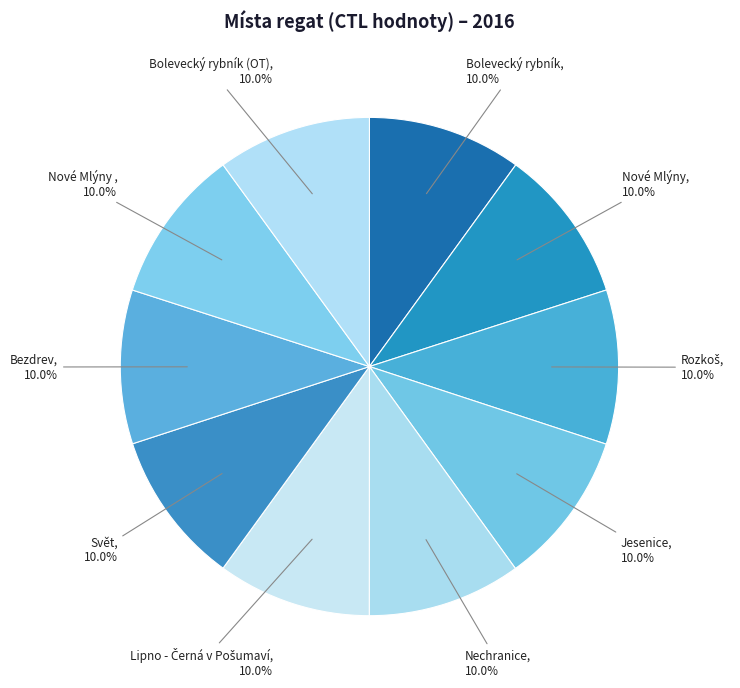

Count the number of slices in the pie.

10